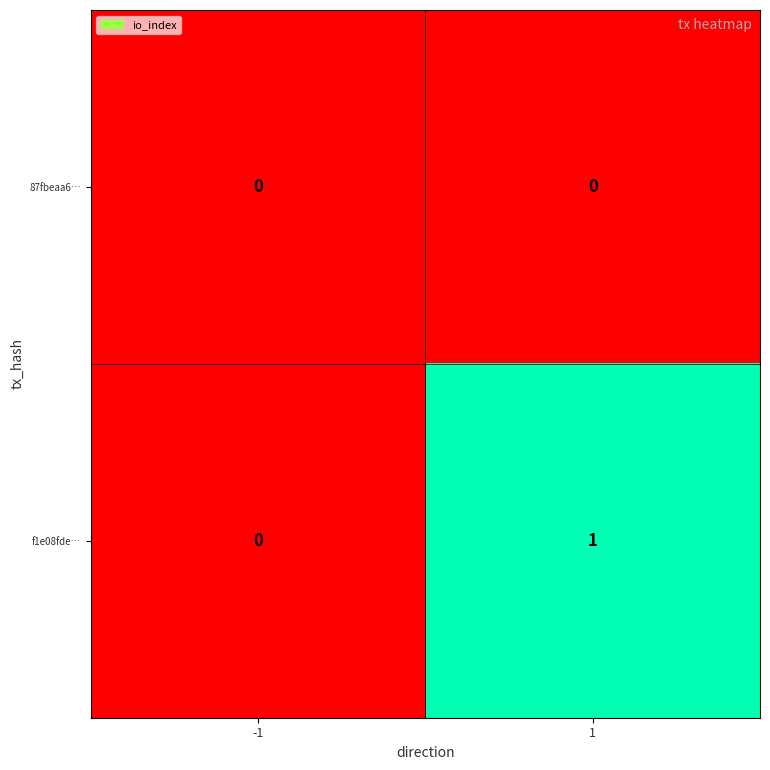

Which series has the largest total across all categories?

f1e08fde…